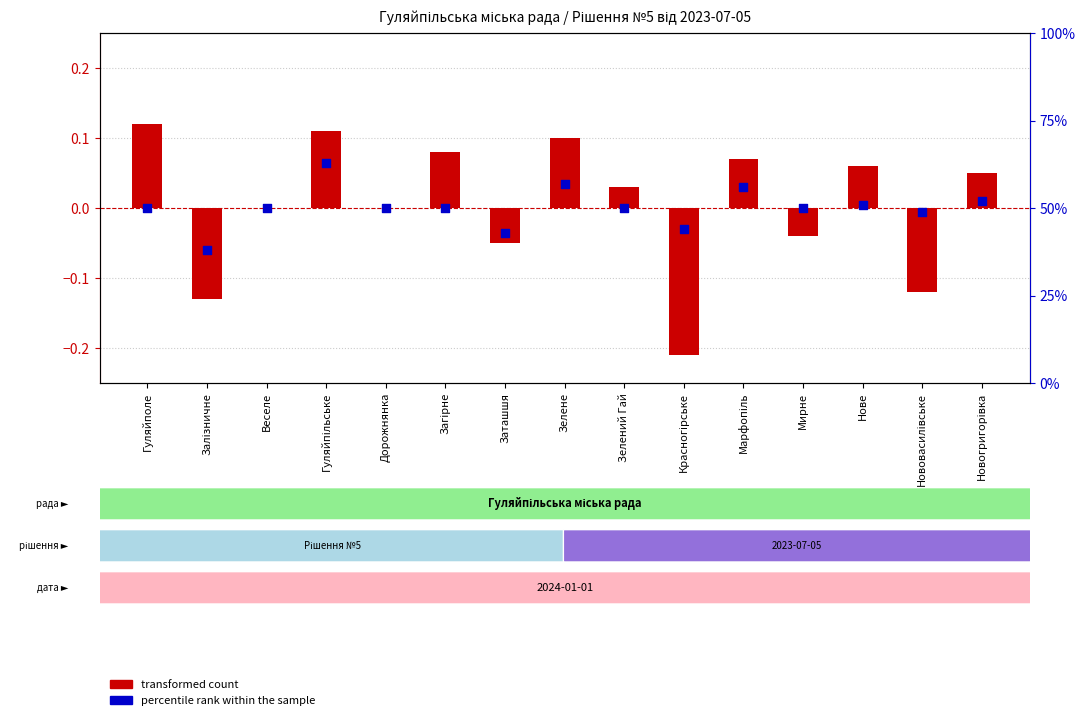

What are all the series names shown in the legend?

transformed count, percentile rank within the sample